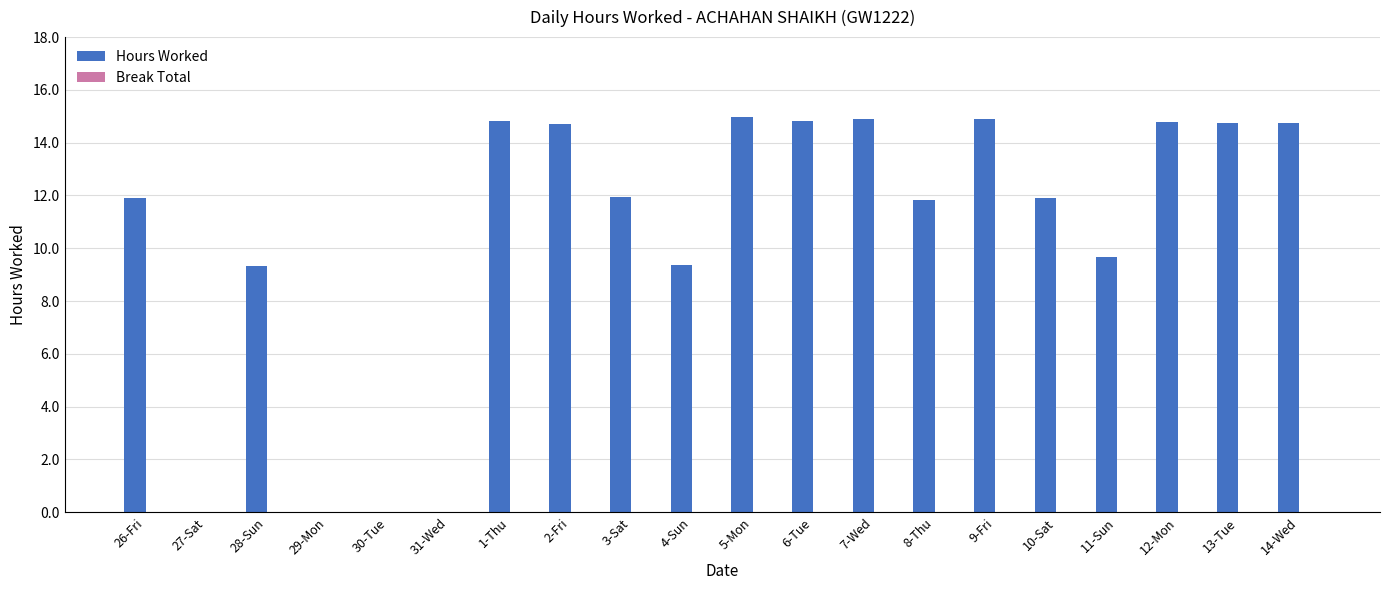

What is the sum of the values at 27-Sat and 6-Tue?

14.8